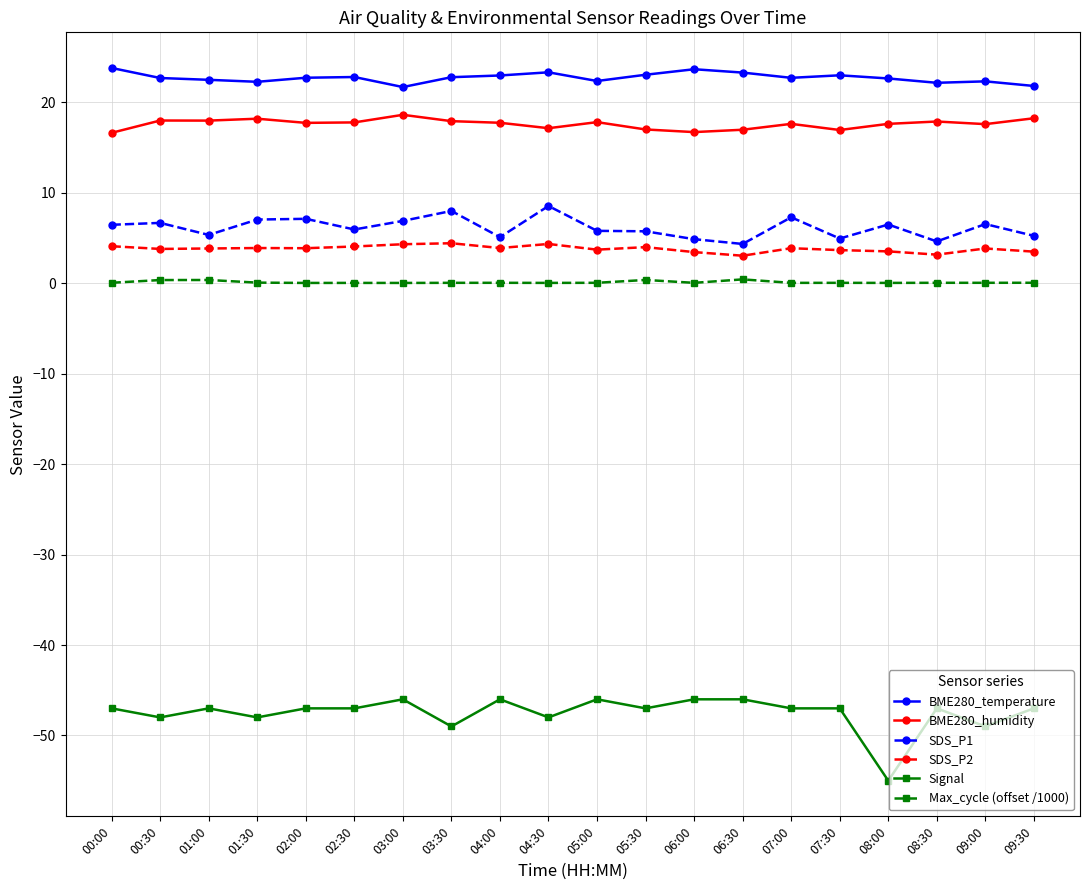

What is the minimum value shown in the chart?

-55.0